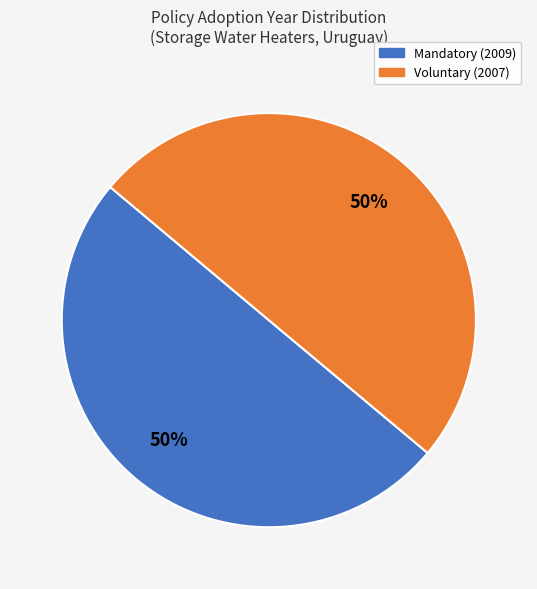

To the nearest percent, what portion does Mandatory (2009) represent?

50%